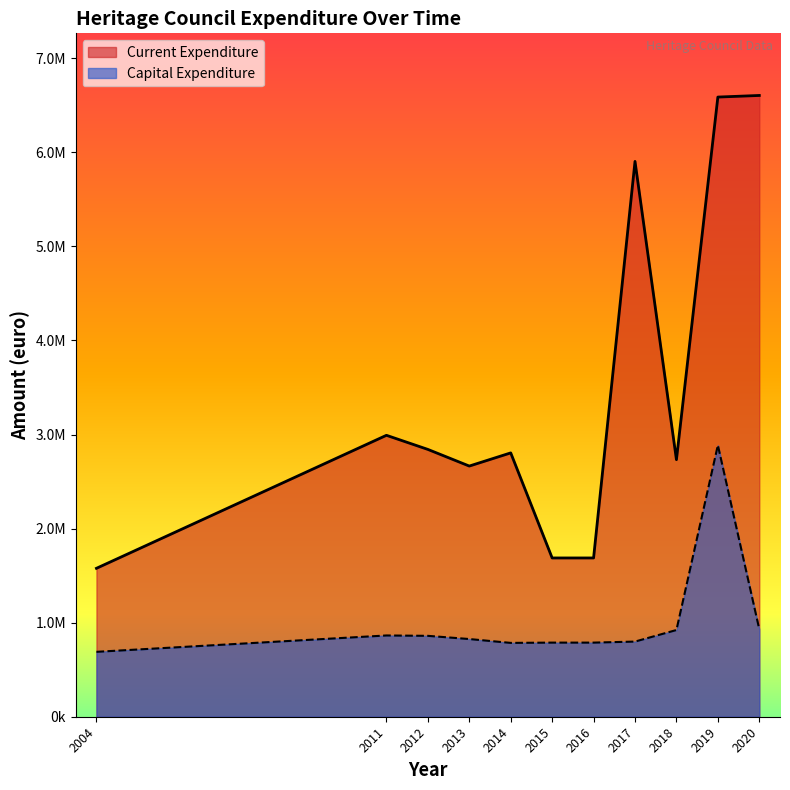

What is the sum of all Capital Expenditure values?

11139000